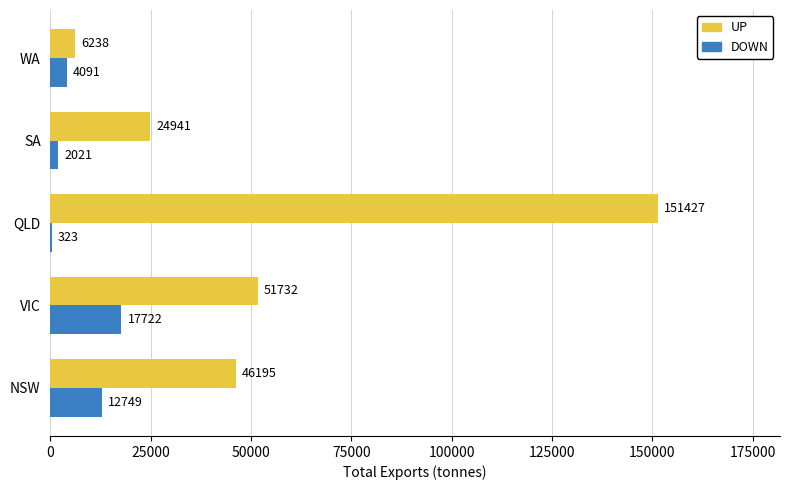

True or false: UP has a value of 65263.3 at NSW.

False